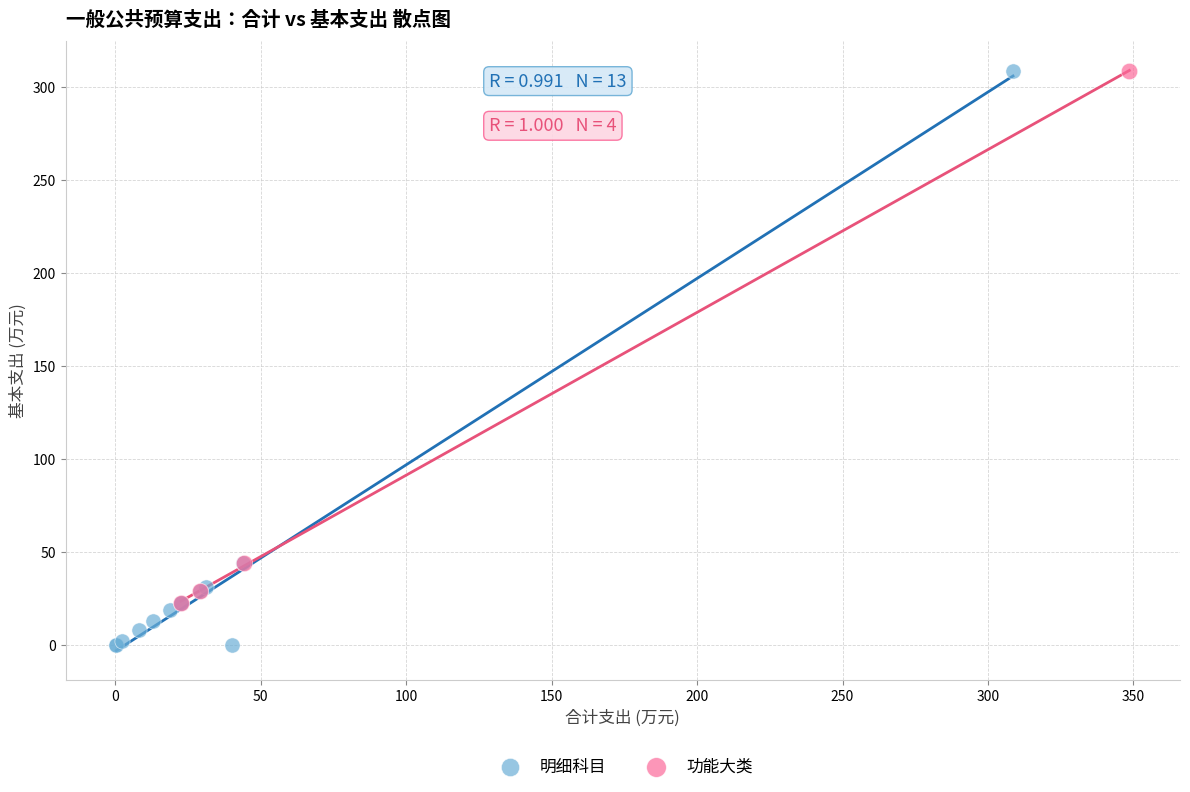

Which series reaches the minimum Y coordinate?

明细科目